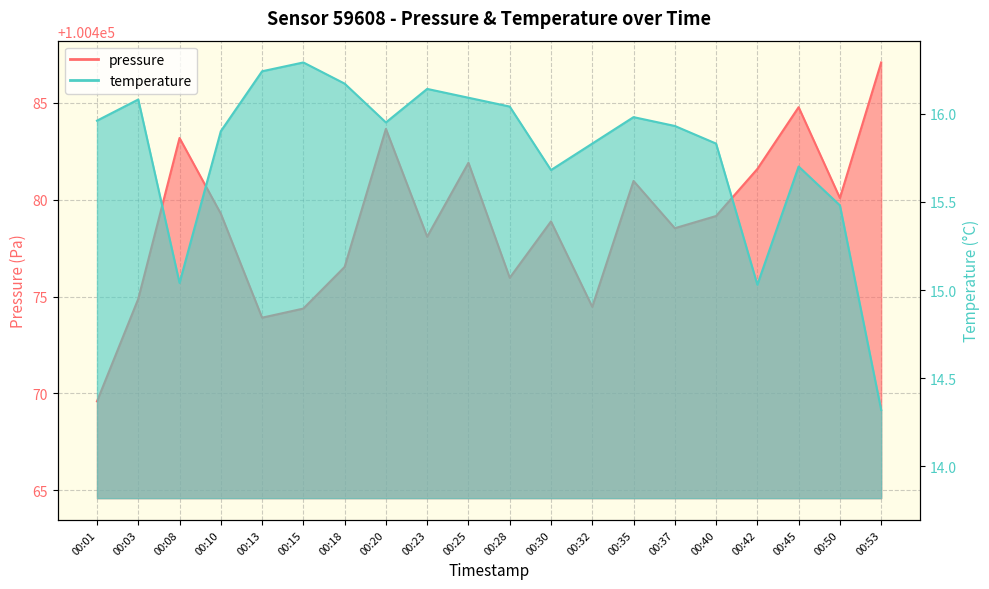

How many data points in pressure are above 100479?

10